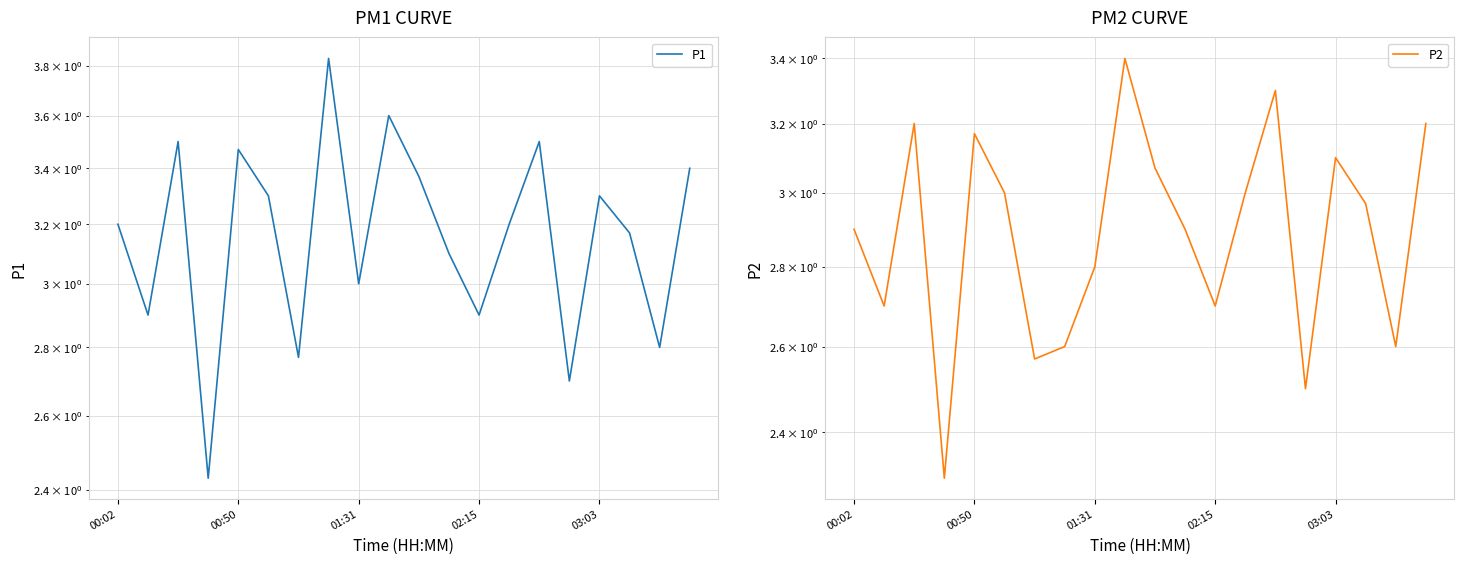

True or false: P1 has more than 2 points higher than both neighbors.

True